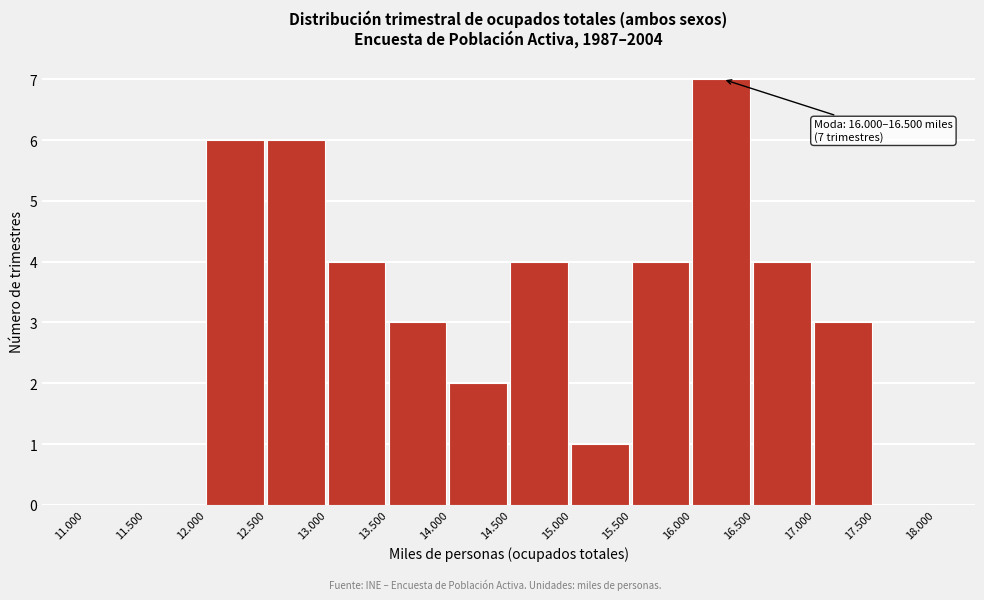

Reading left to right, extract all data points from this chart.

11.000=0	11.500=0	12.000=6	12.500=6	13.000=4	13.500=3	14.000=2	14.500=4	15.000=1	15.500=4	16.000=7	16.500=4	17.000=3	17.500=0